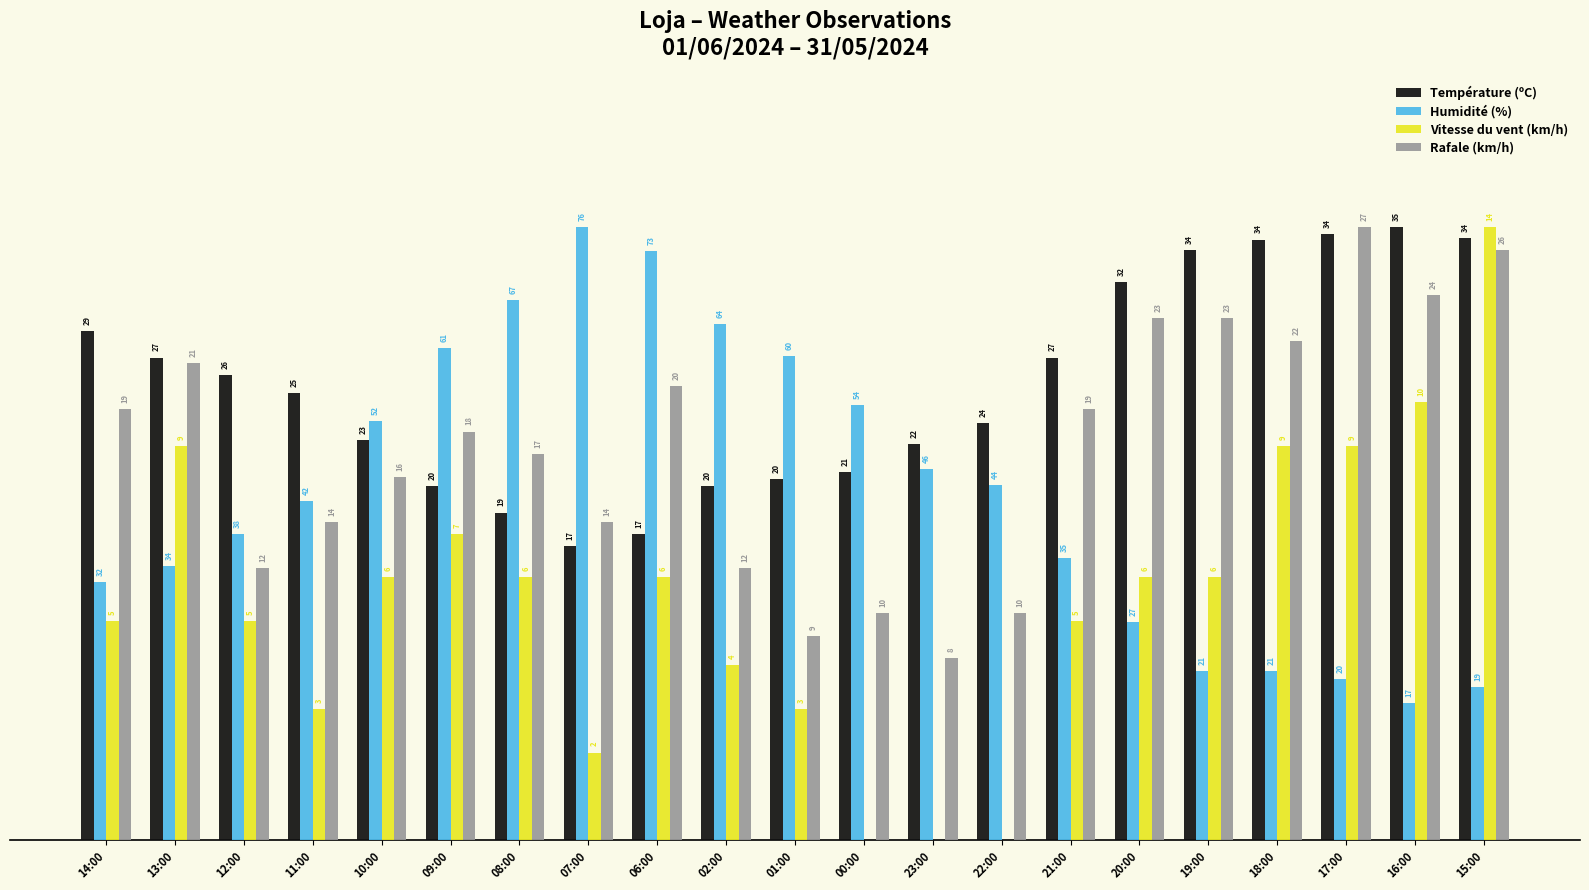

What are all the series names shown in the legend?

Température (ºC), Humidité (%), Vitesse du vent (km/h), Rafale (km/h)